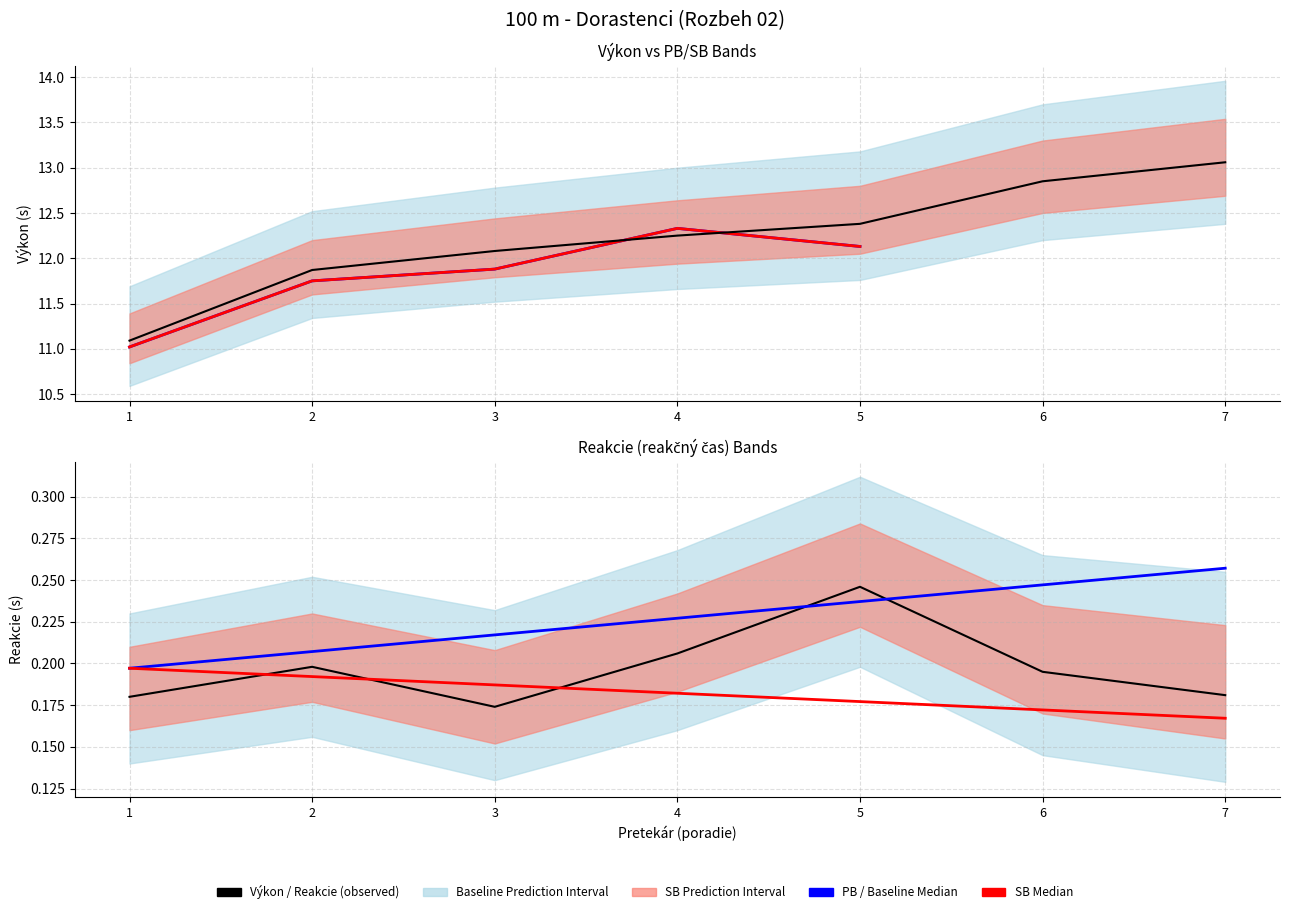

Is the value of PB at 3 greater than the value of Výkon at 6?

No